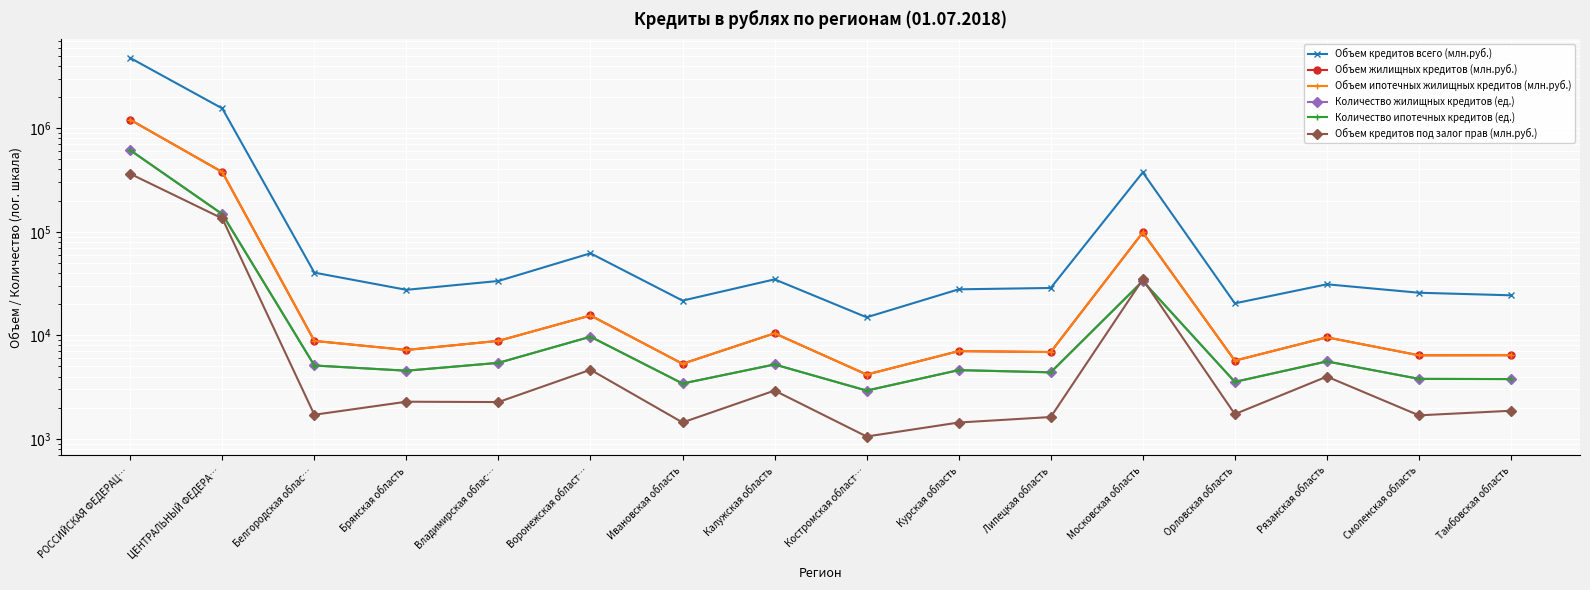

At which label does Объем жилищных кредитов (млн.руб.) first exceed 8830?

РОССИЙСКАЯ ФЕДЕРАЦ…